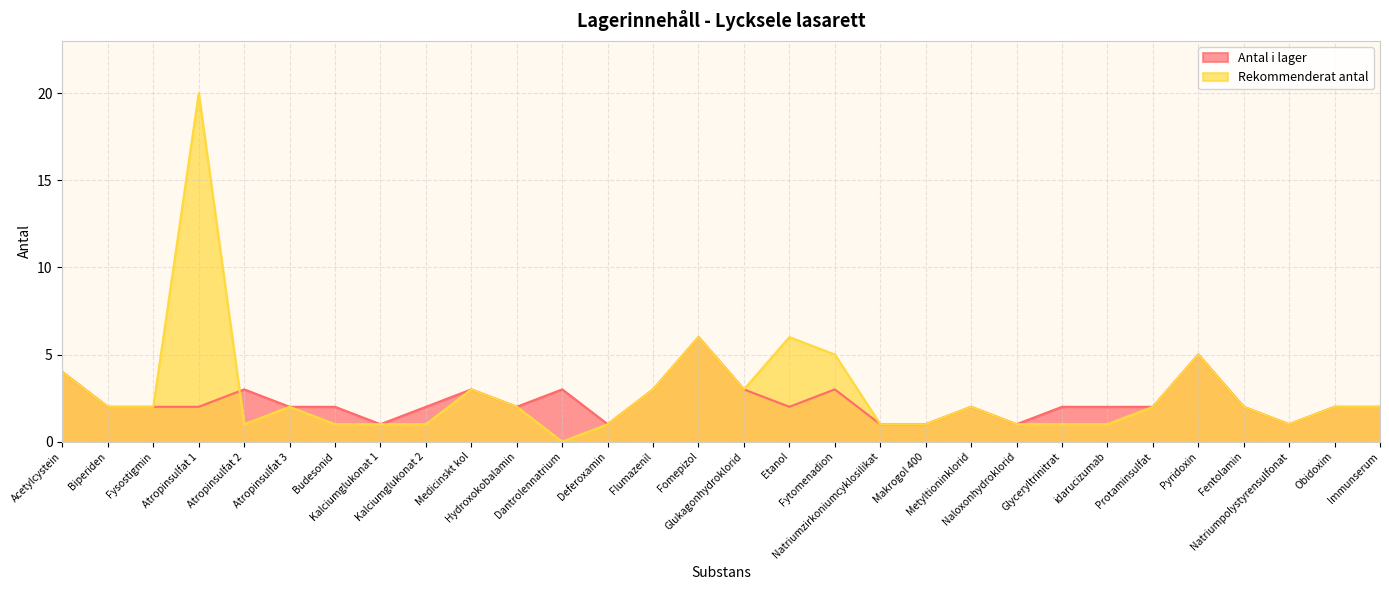

What is the label of the 15th point from the left?

Fomepizol